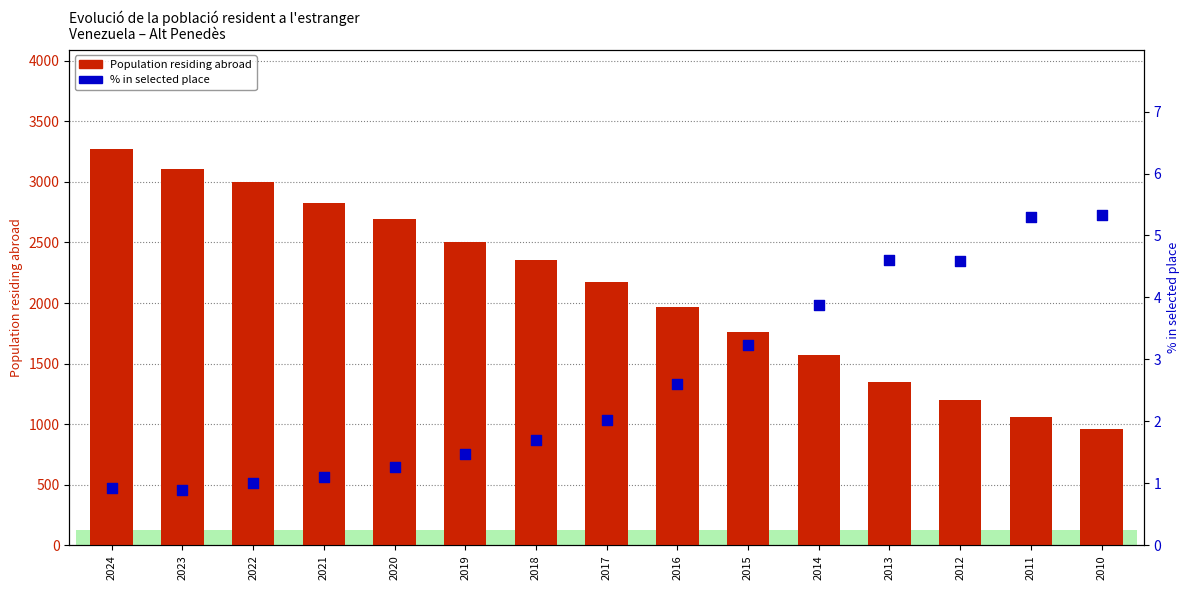

Which series has the largest total across all categories?

Population residing abroad